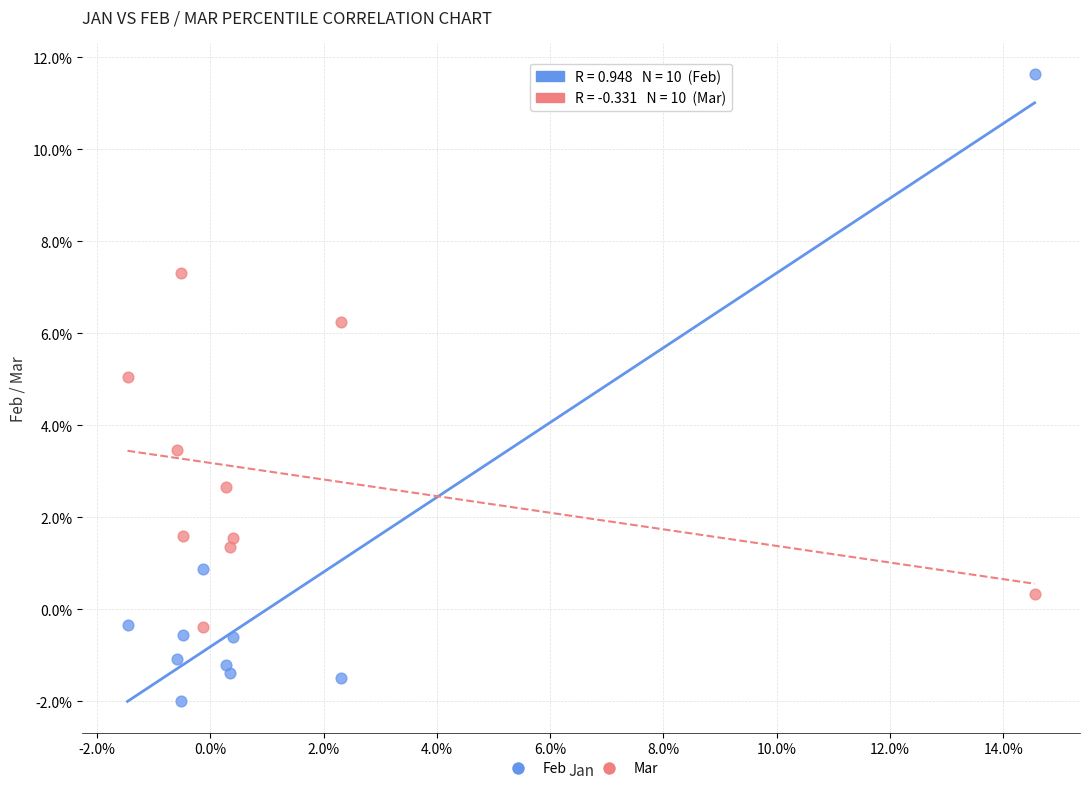

Which series contains the highest Y value?

Feb